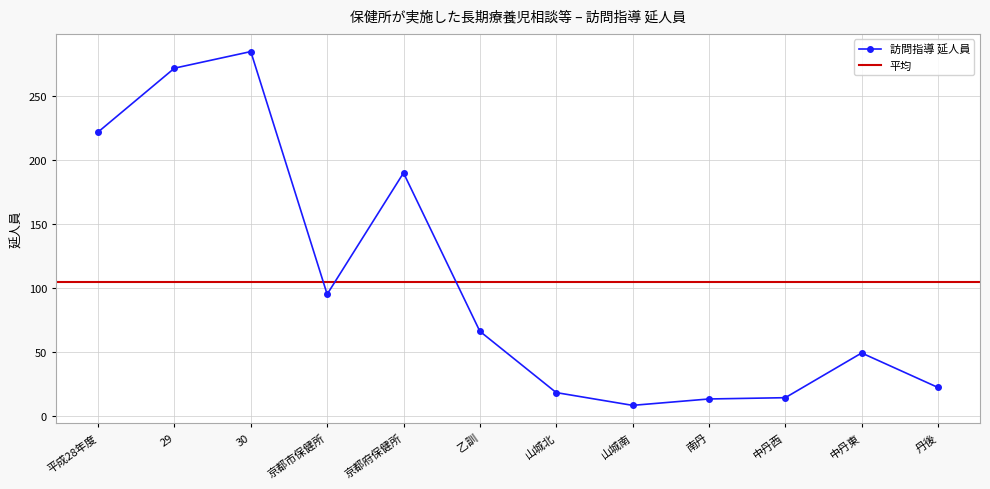

Is this an area chart (filled region under the line)?

No